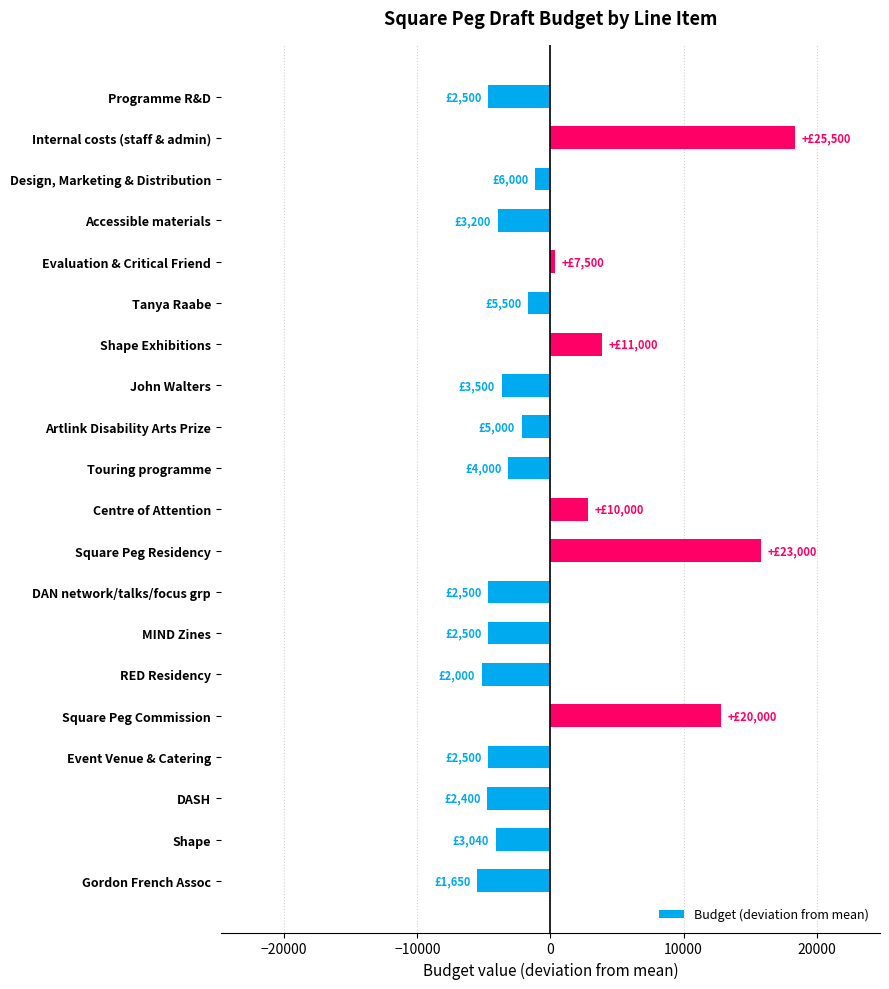

Which has a higher value, Event Venue & Catering or Artlink Disability Arts Prize?

Artlink Disability Arts Prize